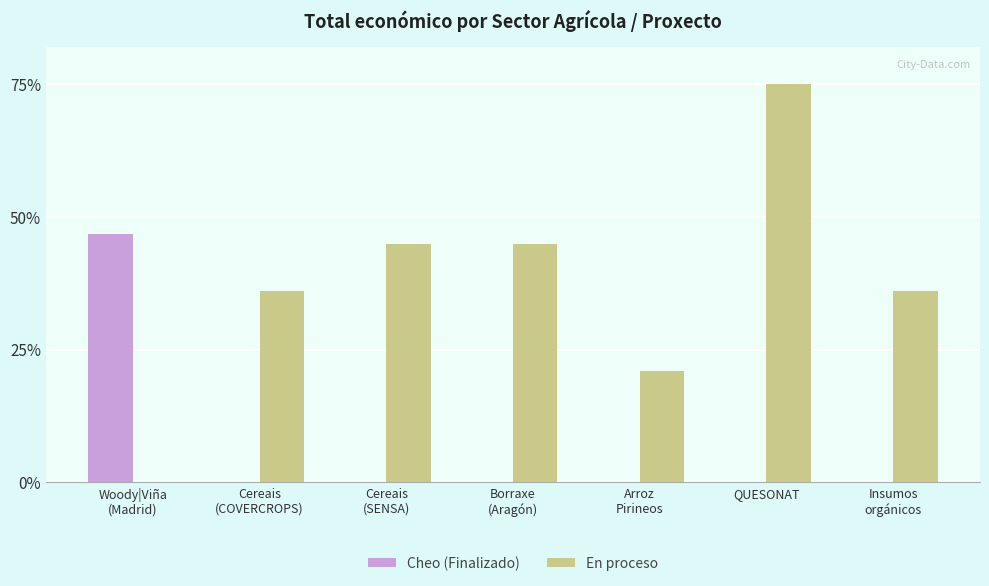

The value of En proceso at Woody|Viña
(Madrid) is -51.1. True or false?

False